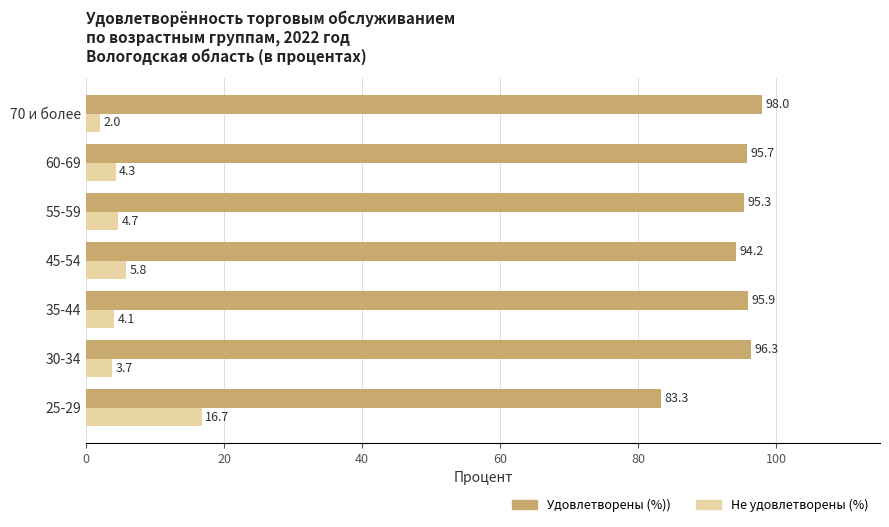

What is the difference between the highest and lowest values at 60-69?

91.4